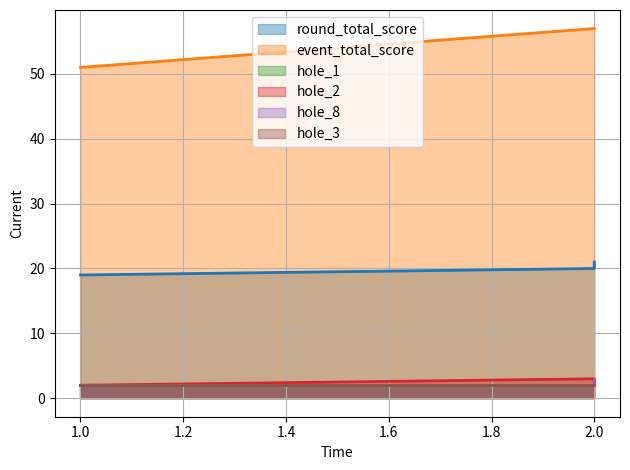

What is the spread (max minus min) of values at 2?

55